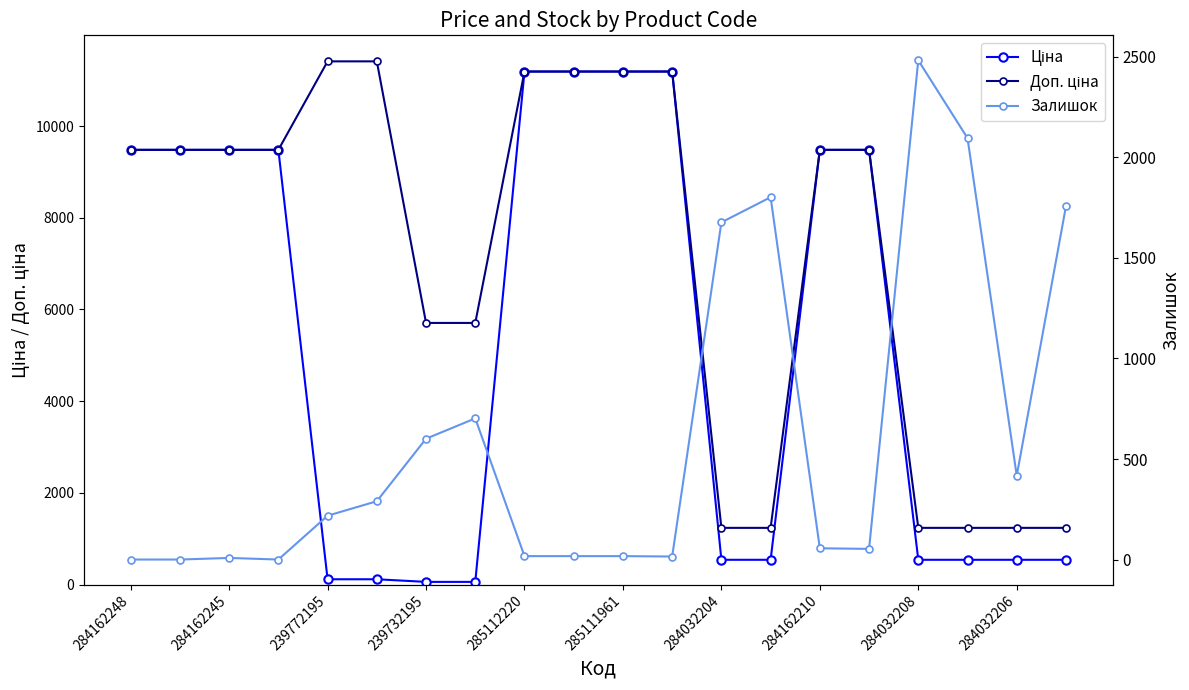

Which series has the widest spread of values?

Ціна